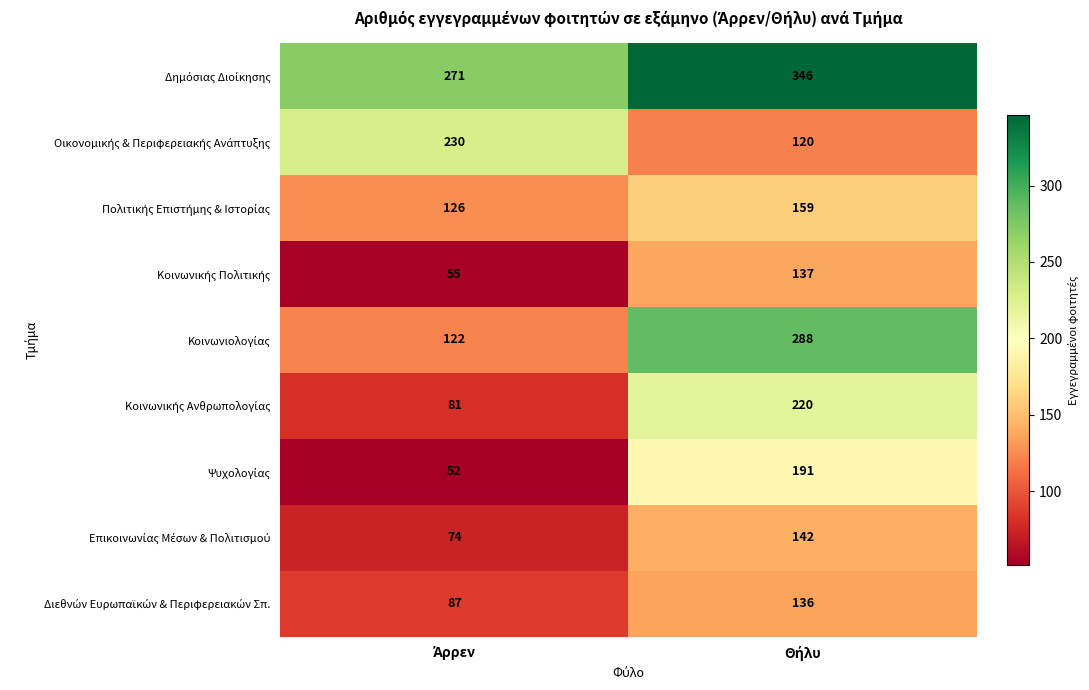

What is the smallest value displayed?

52